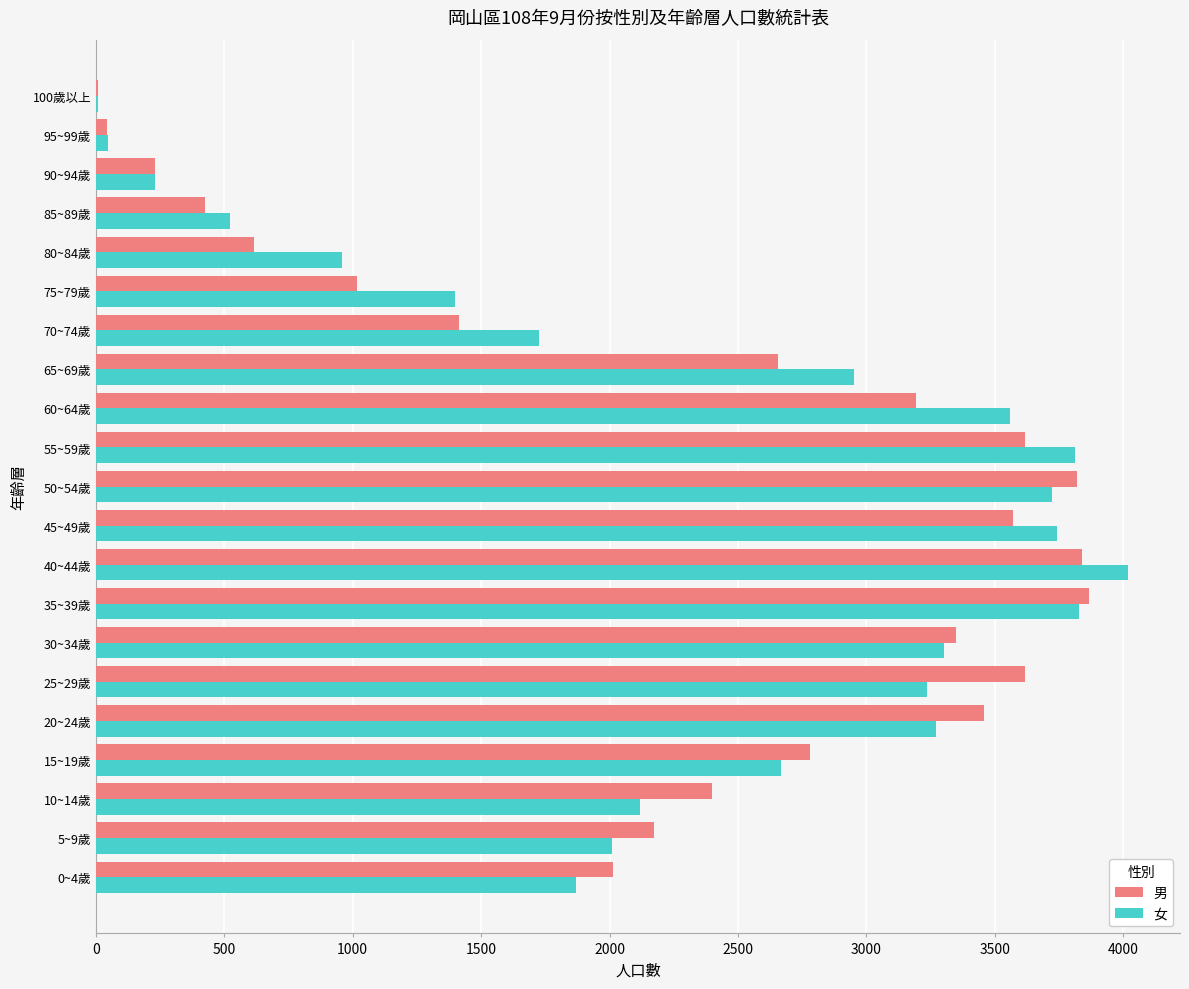

What are all the series names shown in the legend?

男, 女